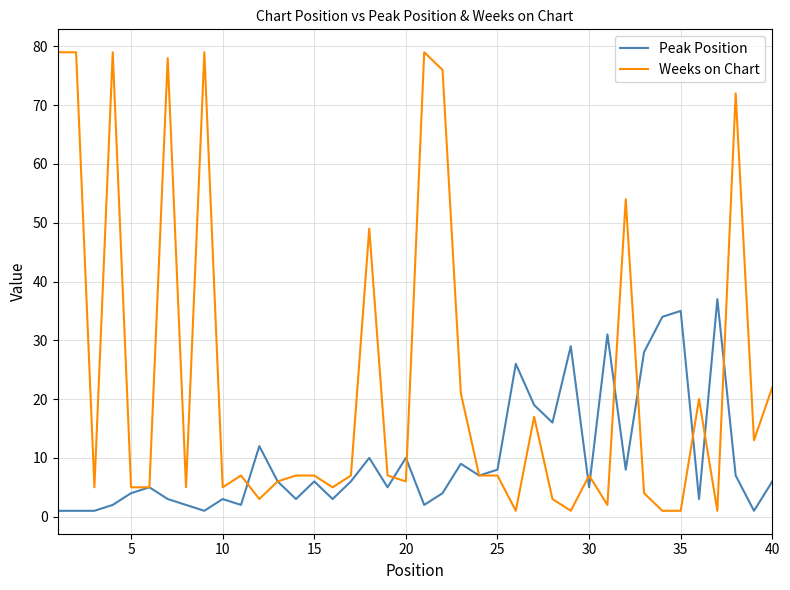

Which series has the largest total across all categories?

Weeks on Chart